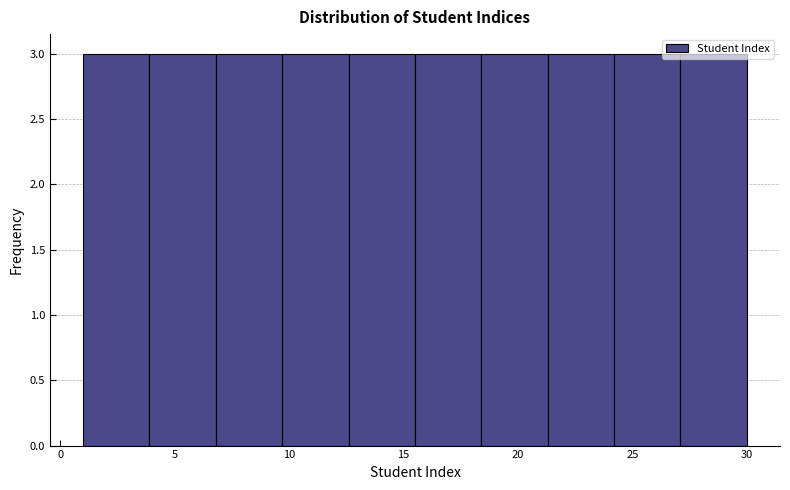

Reading left to right, list every bar in this chart as the range it spans on the x-axis followed by its height. Neither the bar edges nor the heights are printed on the chart, so give them approximately, as read against the axes.

1.0 to 3.9: 3
3.9 to 6.8: 3
6.8 to 9.7: 3
9.7 to 12.6: 3
12.6 to 15.5: 3
15.5 to 18.4: 3
18.4 to 21.3: 3
21.3 to 24.2: 3
24.2 to 27.1: 3
27.1 to 30.0: 3